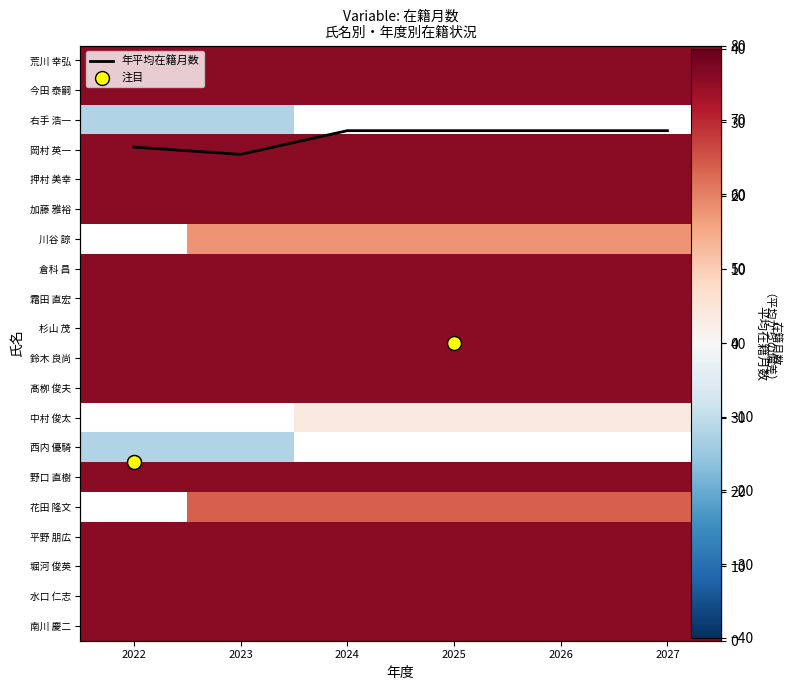

Is the value of 中村 俊太 at 2023 greater than the value of 南川 慶二 at 2026?

No